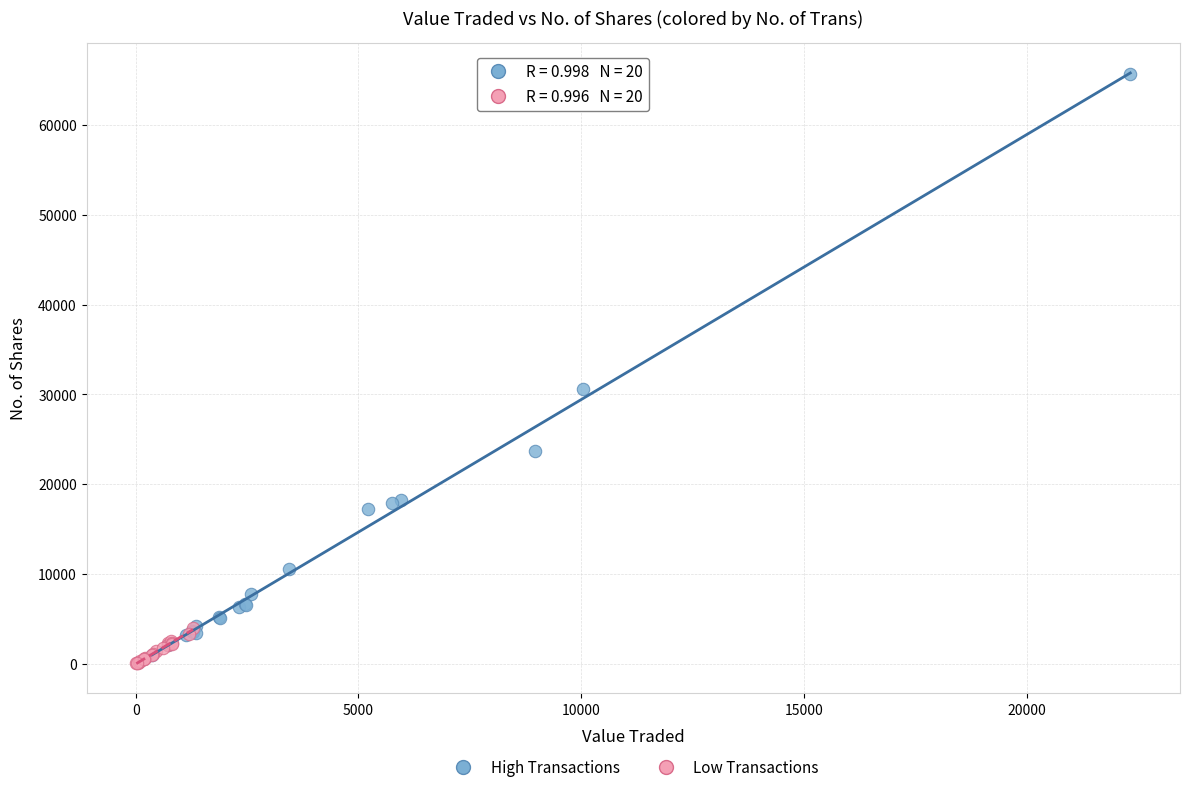

Which series contains the lowest Y value?

Low Transactions